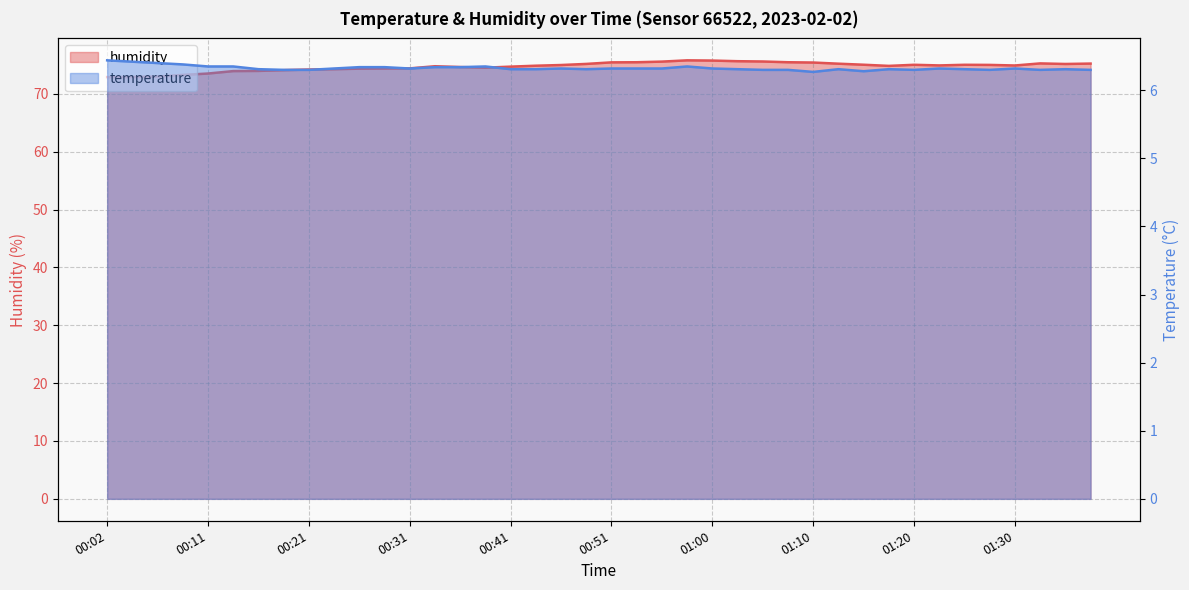

At how many categories does at least one series exceed 24?

40